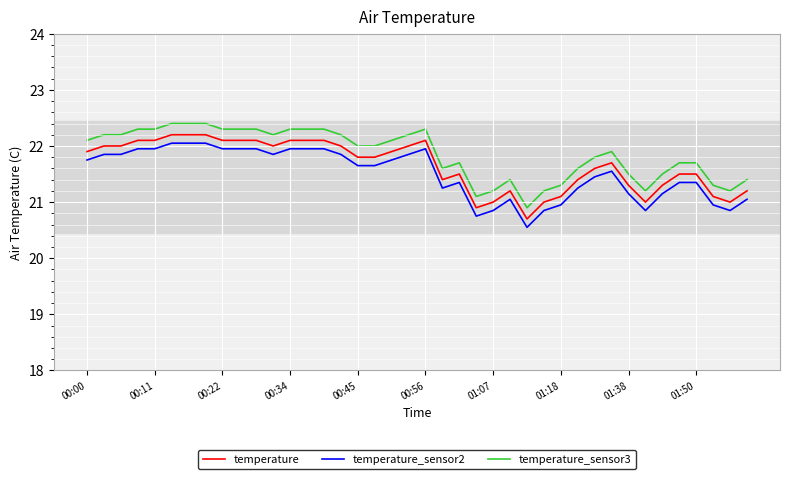

What are all the series names shown in the legend?

temperature, temperature_sensor2, temperature_sensor3